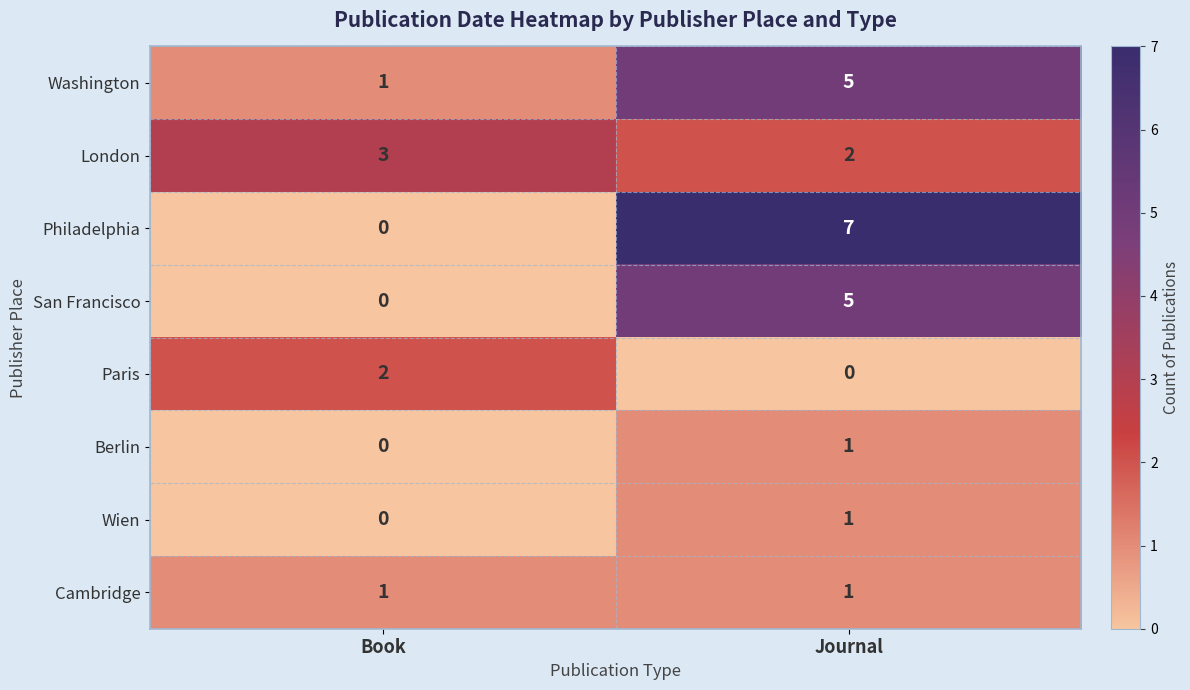

Where is London nearest to the value 2?

Journal